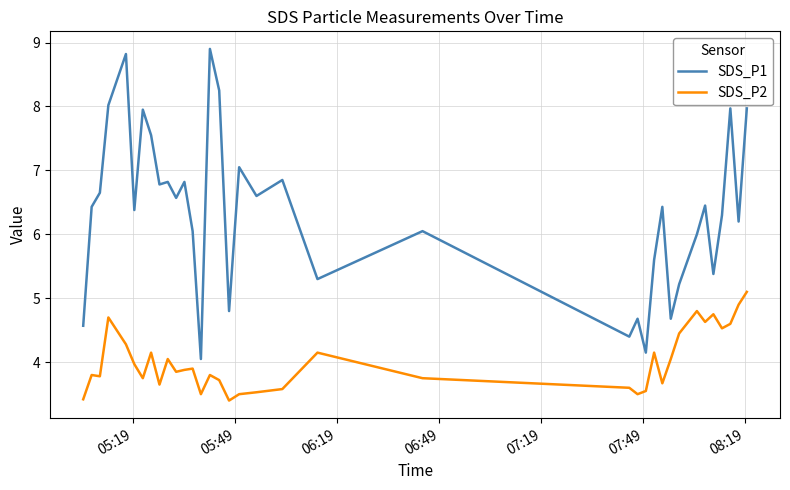

What is the sum of all SDS_P1 values?

228.7